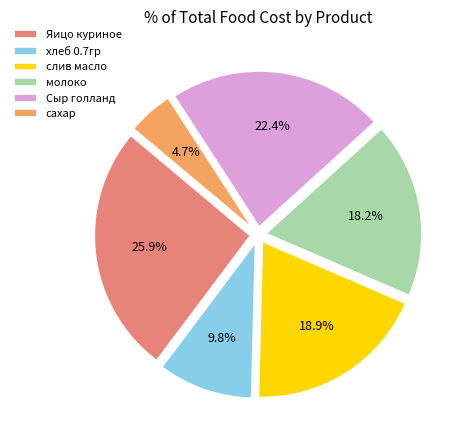

True or false: Сыр голланд accounts for 22% of the total.

True